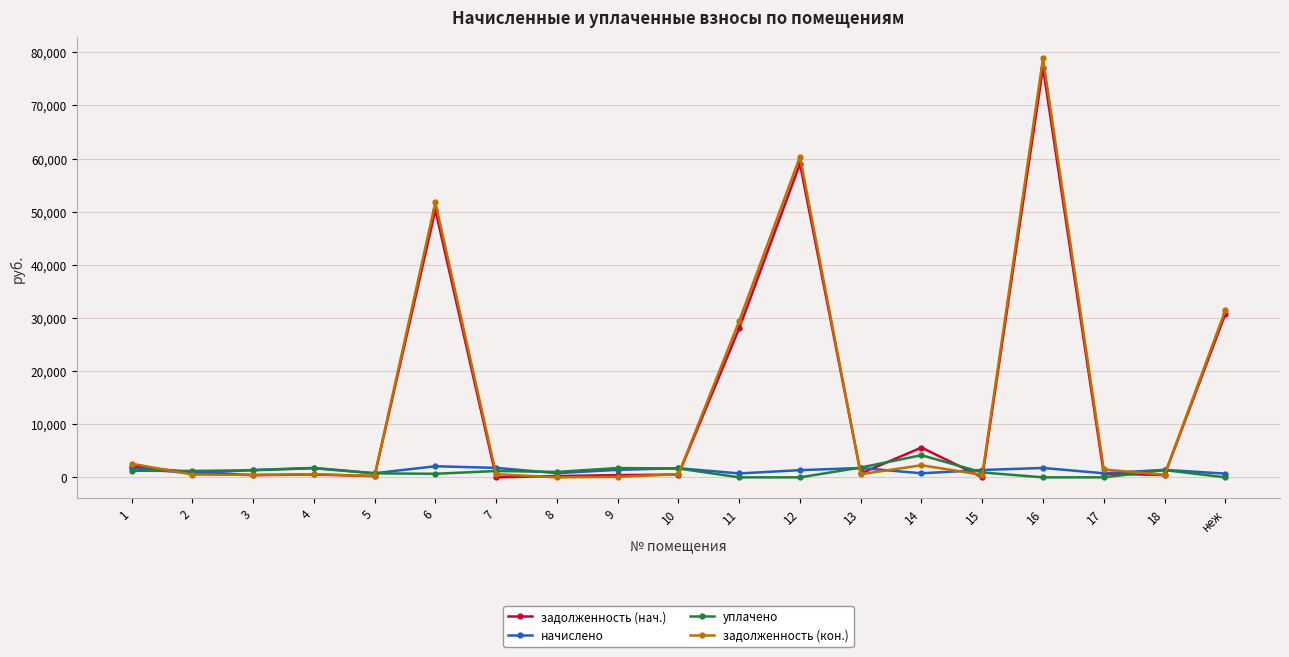

What is the highest value of the начислено series?

2087.1